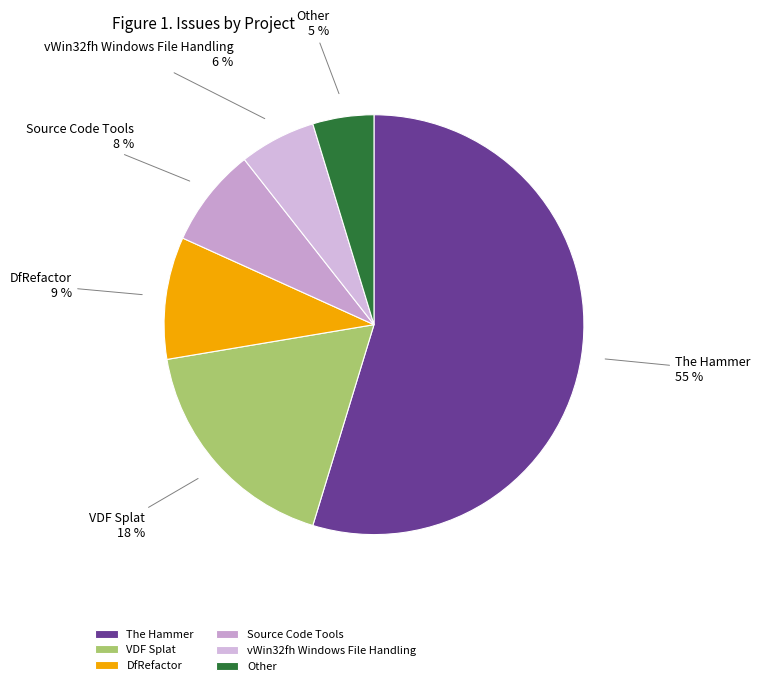

Is there a majority slice in this chart?

Yes